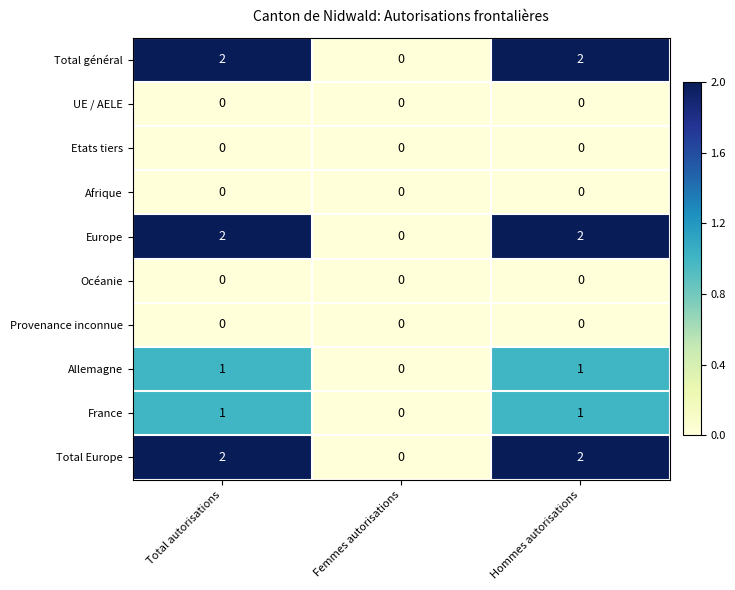

Count the number of data series in this chart.

10